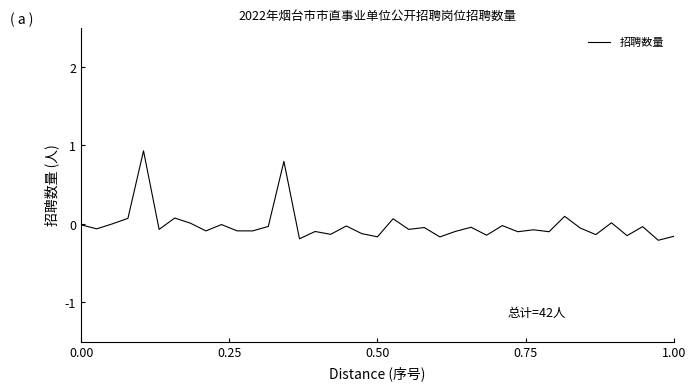

What is the greatest value displayed?

0.9